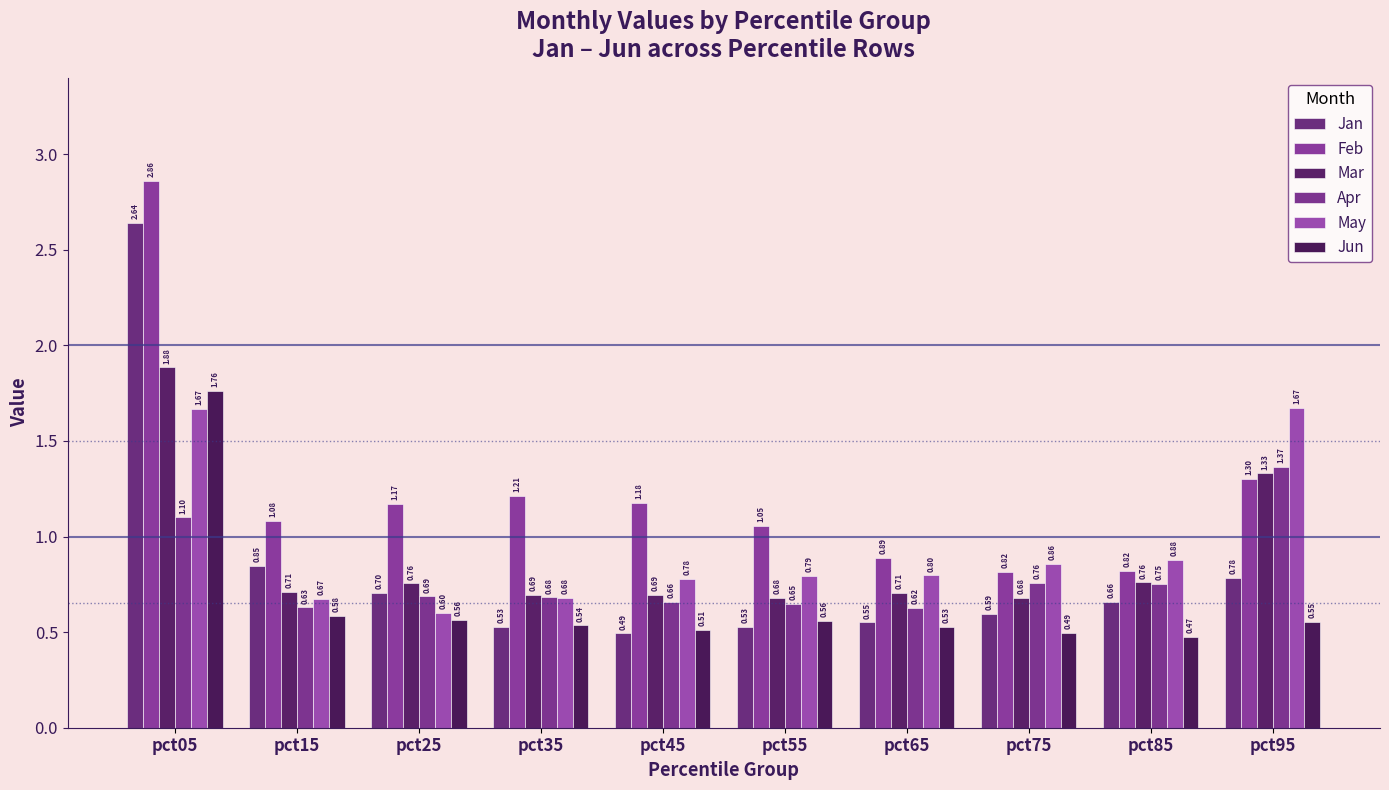

Which series has the widest spread of values?

Jan